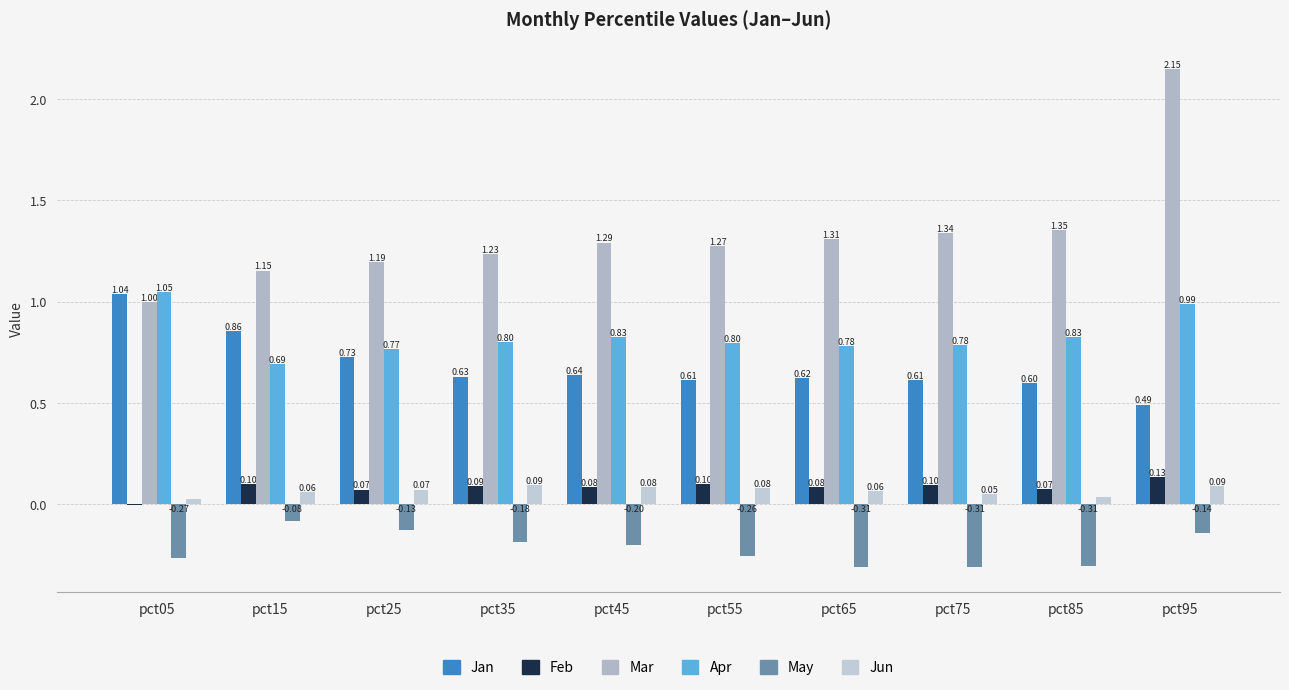

What is the difference between the Jan values at pct15 and pct85?

0.3